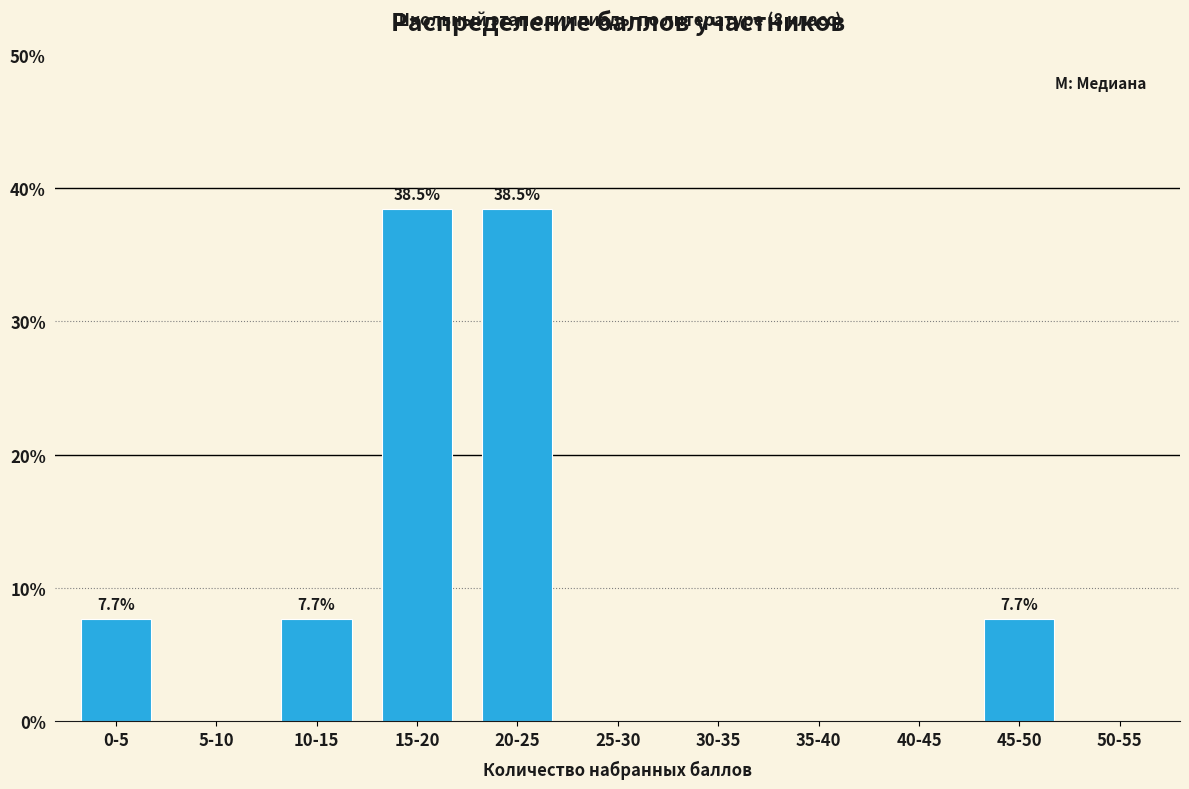

Reading left to right, transcribe all the data shown in this chart.

0-5=7.7	5-10=0.0	10-15=7.7	15-20=38.5	20-25=38.5	25-30=0.0	30-35=0.0	35-40=0.0	40-45=0.0	45-50=7.7	50-55=0.0